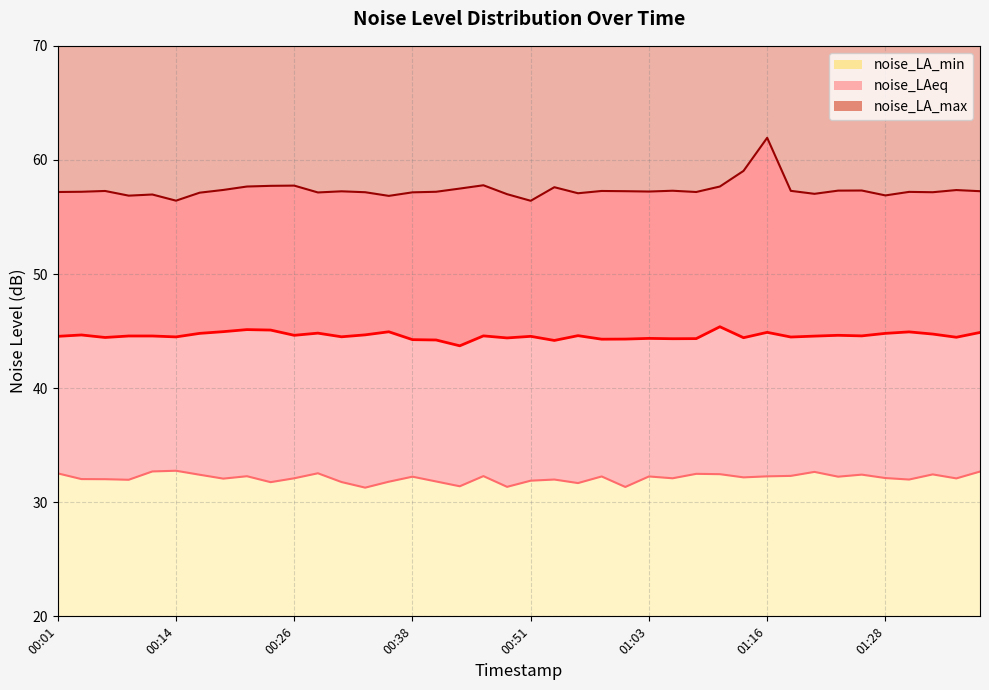

True or false: noise_LAeq has more than 0 interior local peaks.

True